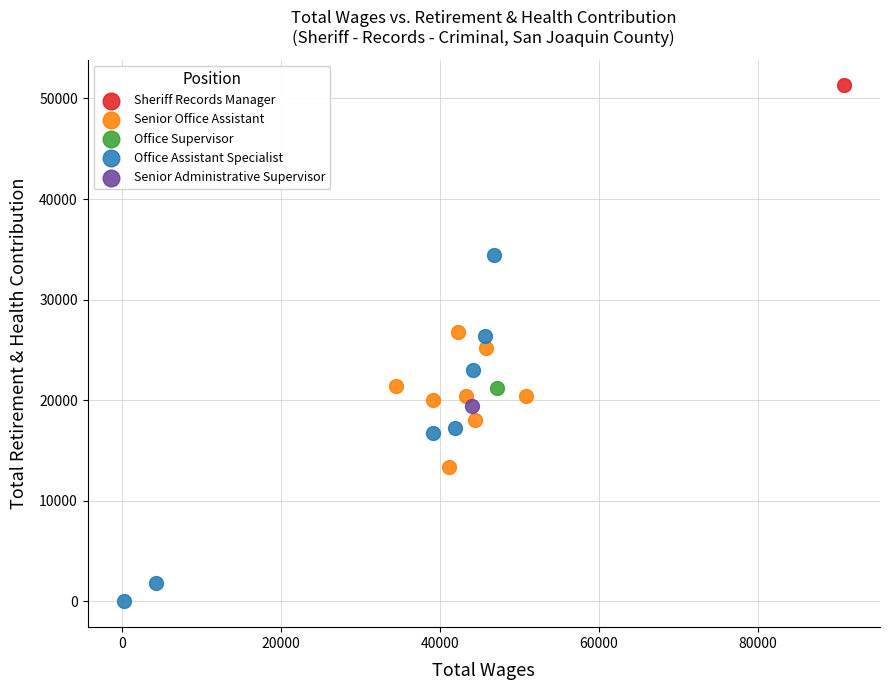

What are all the series names shown in the legend?

Sheriff Records Manager, Senior Office Assistant, Office Supervisor, Office Assistant Specialist, Senior Administrative Supervisor